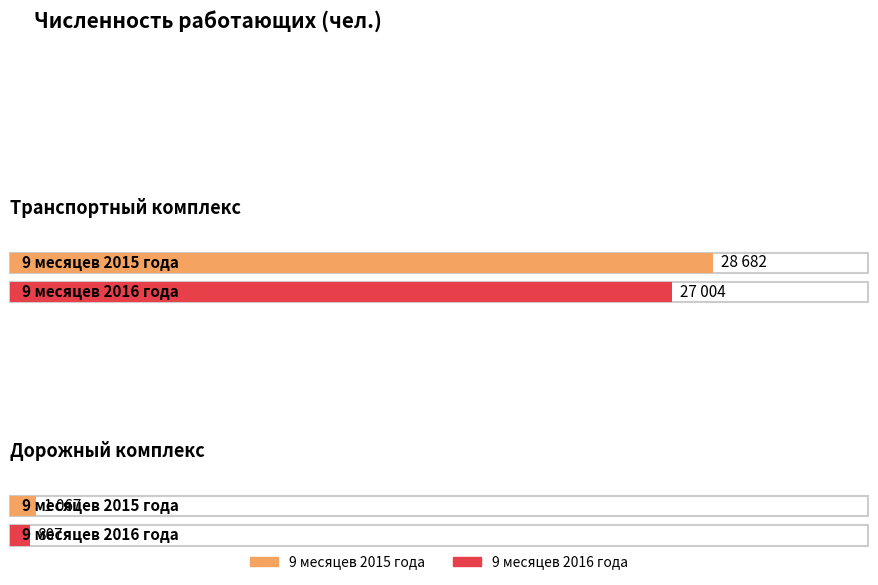

Count the 9 месяцев 2015 года values in the range 1067 to 28682.

2